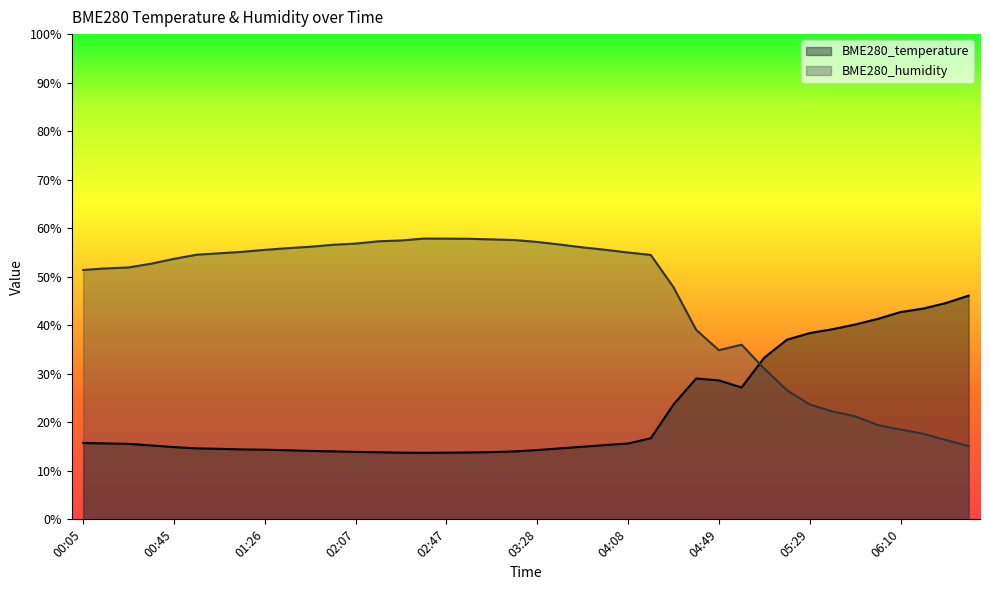

How many values in the BME280_temperature series exceed 15?

21